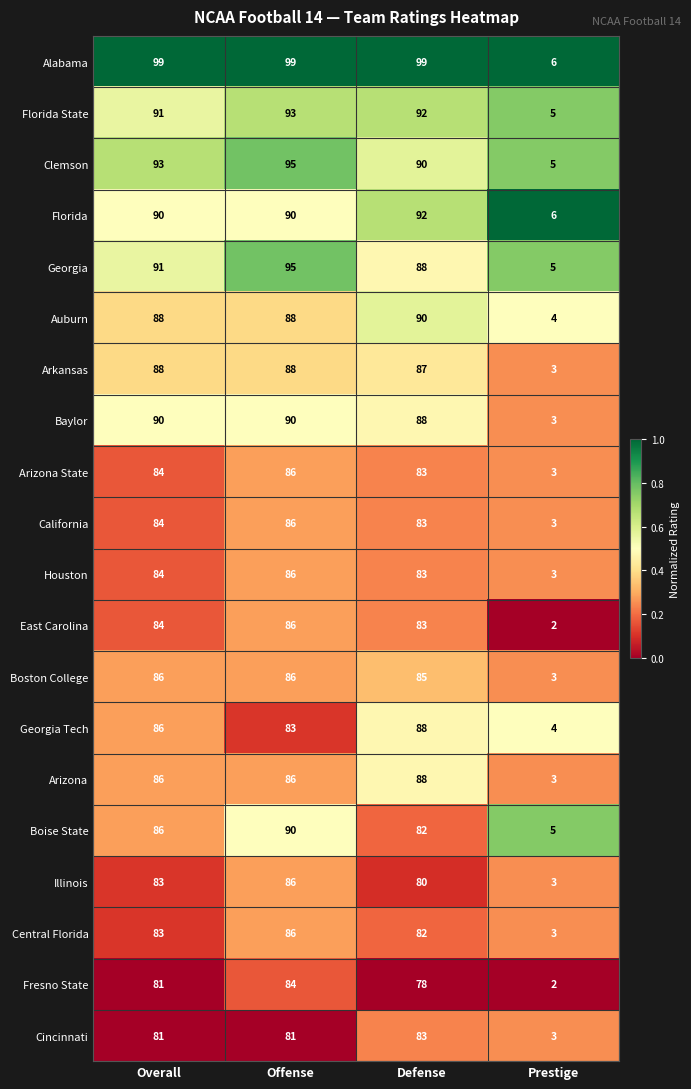

What is the average value of the Georgia Tech series?

65